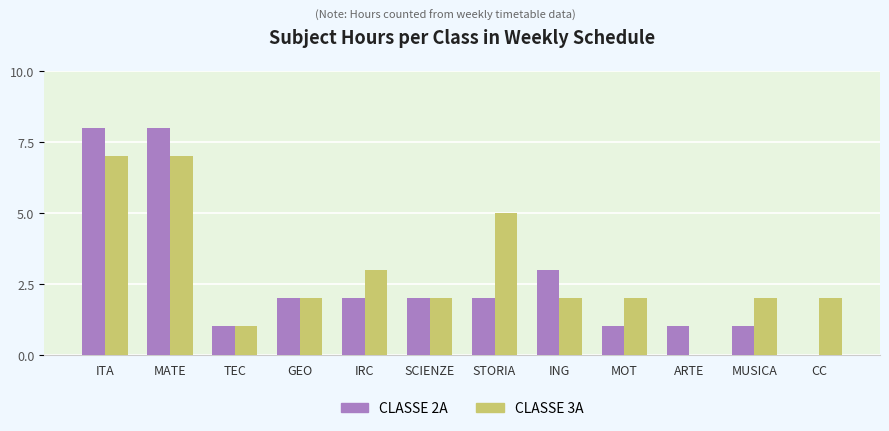

The value of CLASSE 2A at ARTE is 1. True or false?

True